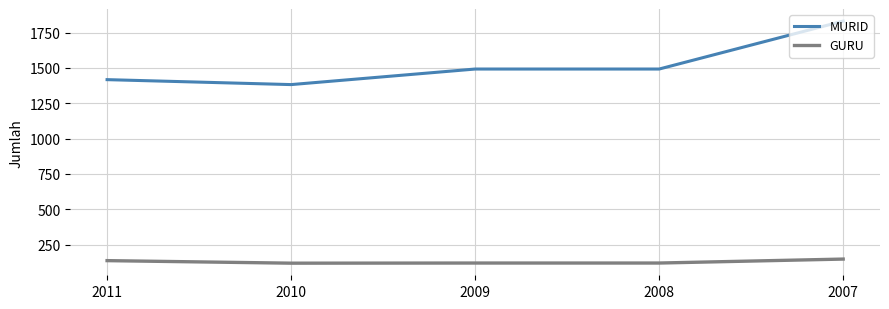

What is the average value of the MURID series?

1523